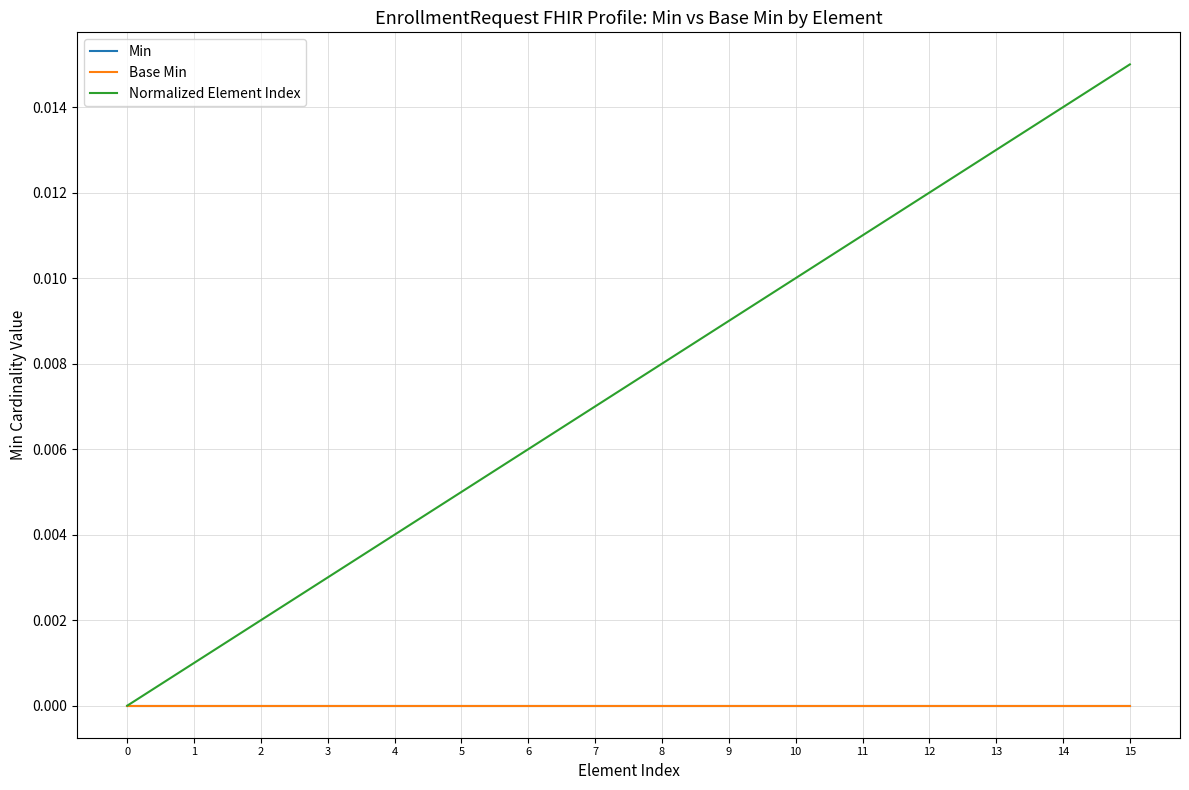

True or false: Normalized Element Index and Base Min intersect in this chart.

False